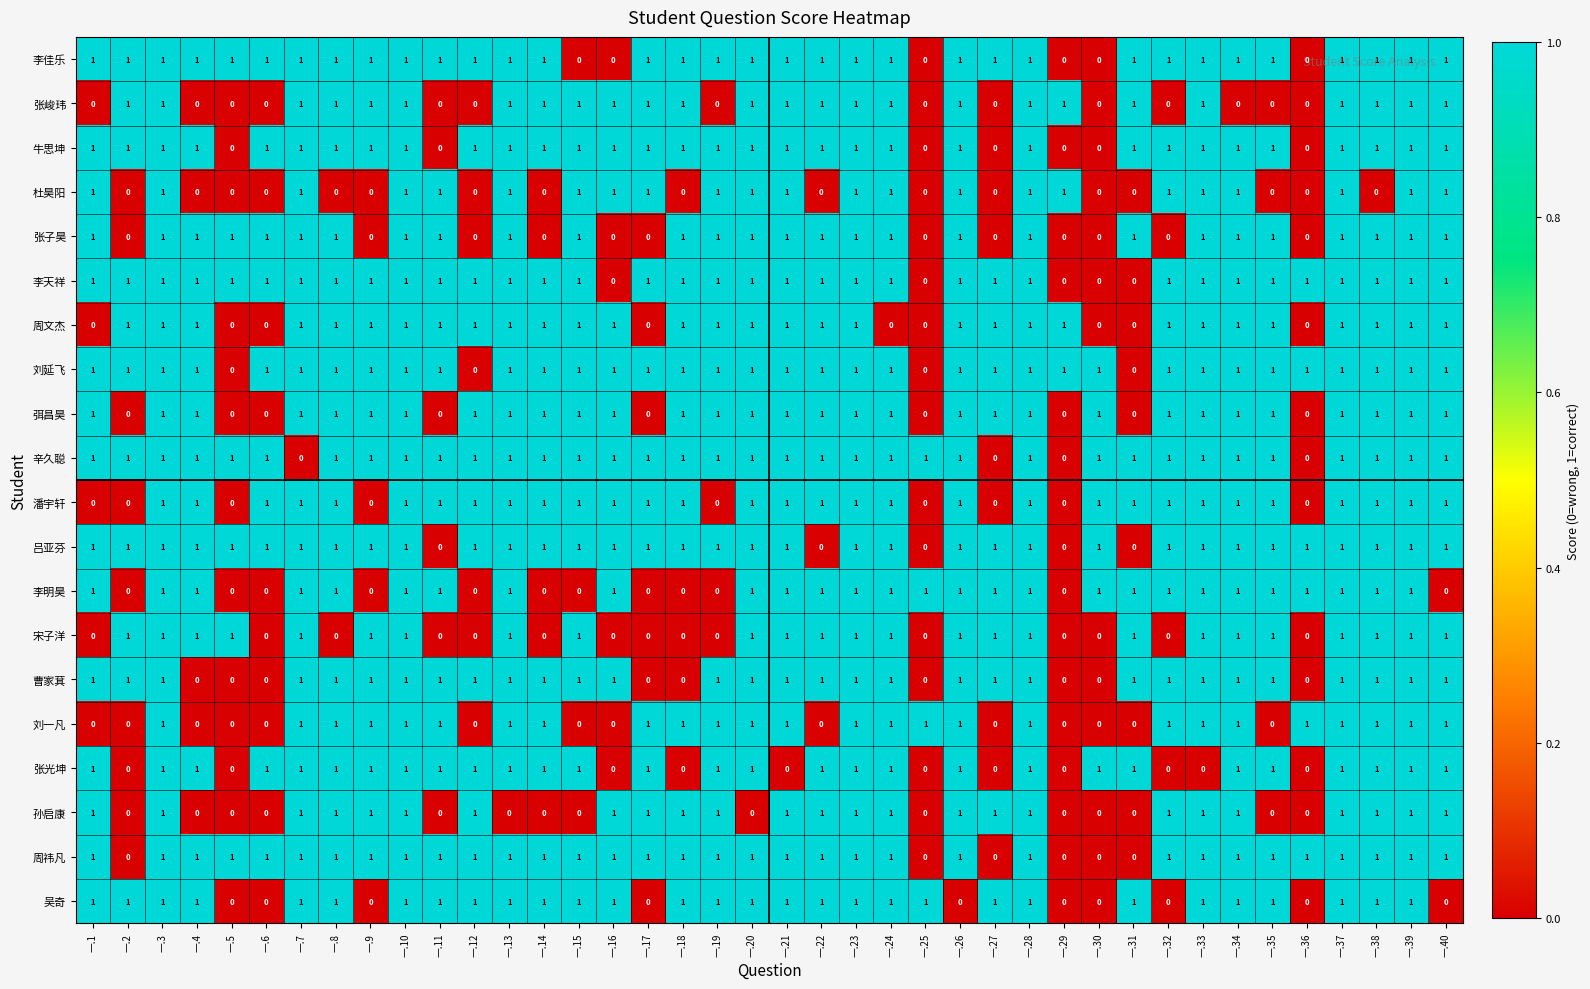

Between 一.7 and 一.10, which series saw the biggest shift?

辛久聪